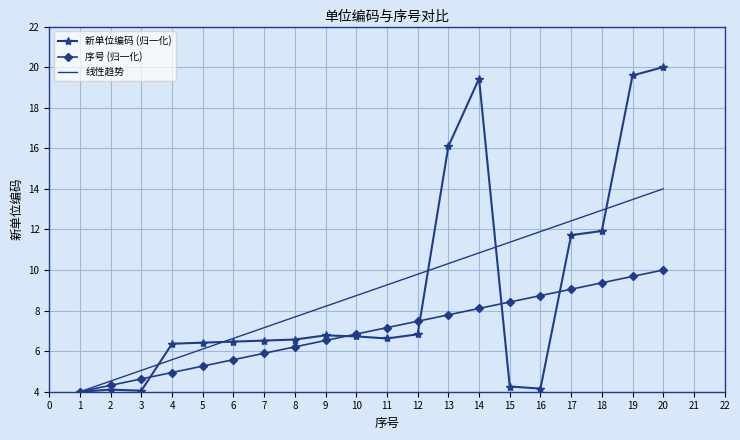

What is the difference between the second highest and minimum values in the 序号 (归一化) series?

5.7